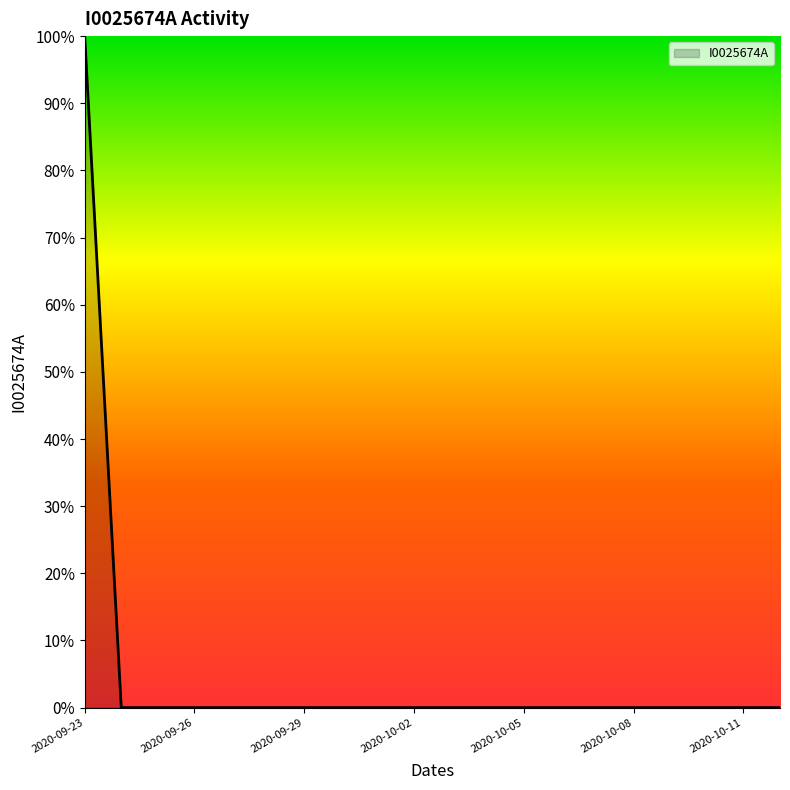

Is this an area chart (filled region under the line)?

Yes